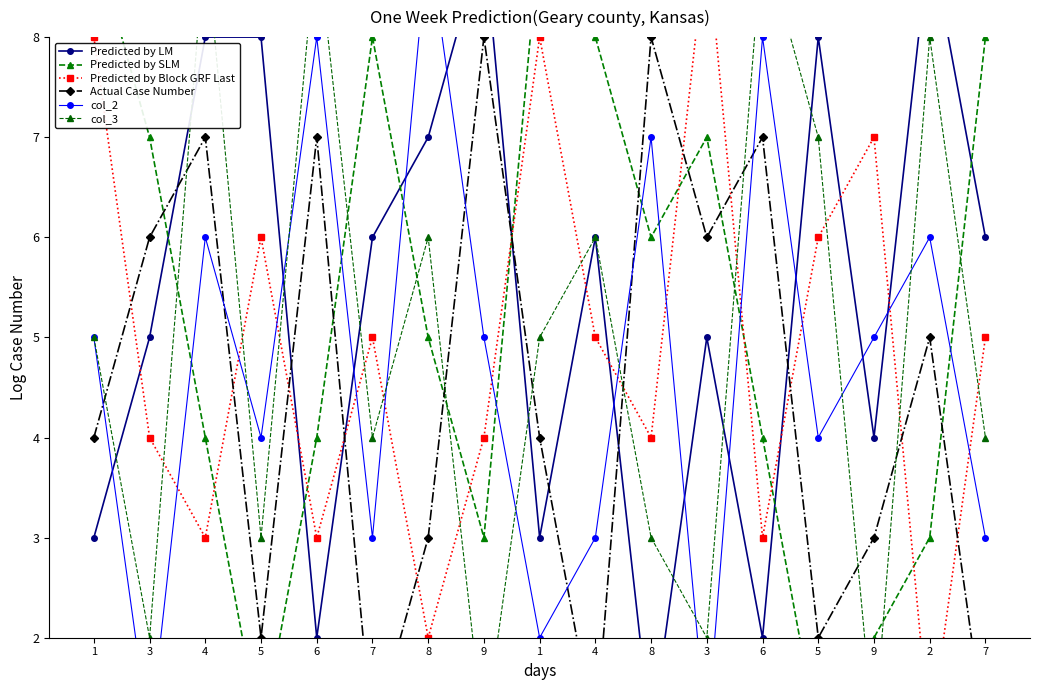

How many lines are shown in the chart?

6